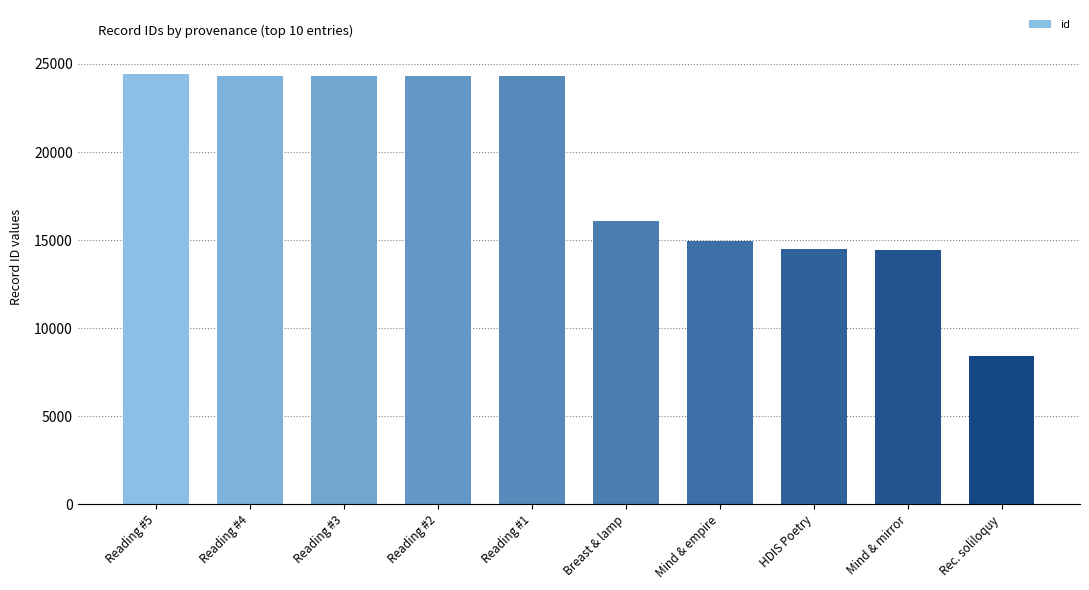

How many values are below 24295?

5